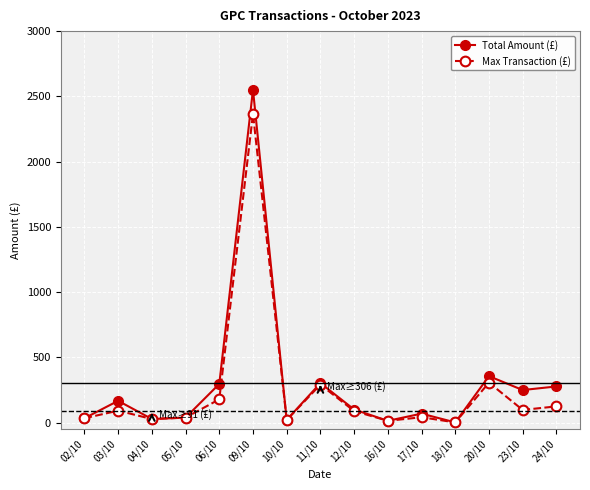

What is the difference between the maximum and minimum values in the Max Transaction (£) series?

2364.9